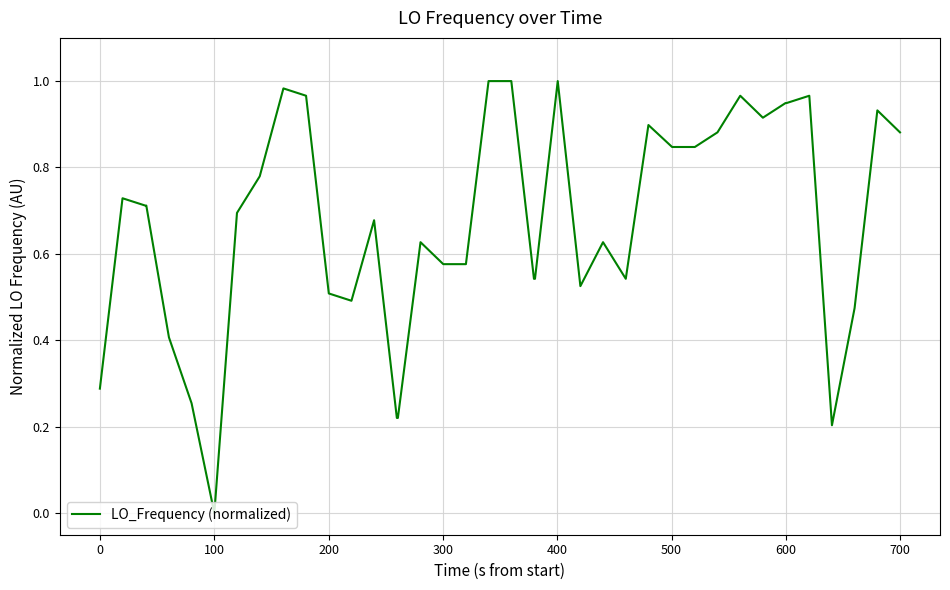

Is this an area chart (filled region under the line)?

No